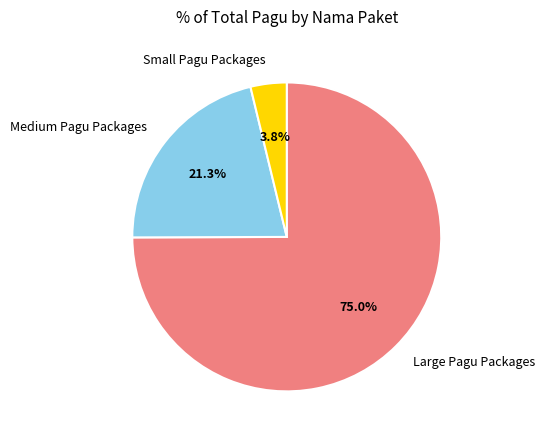

Rank the categories by value from lowest to highest.

Small Pagu Packages, Medium Pagu Packages, Large Pagu Packages